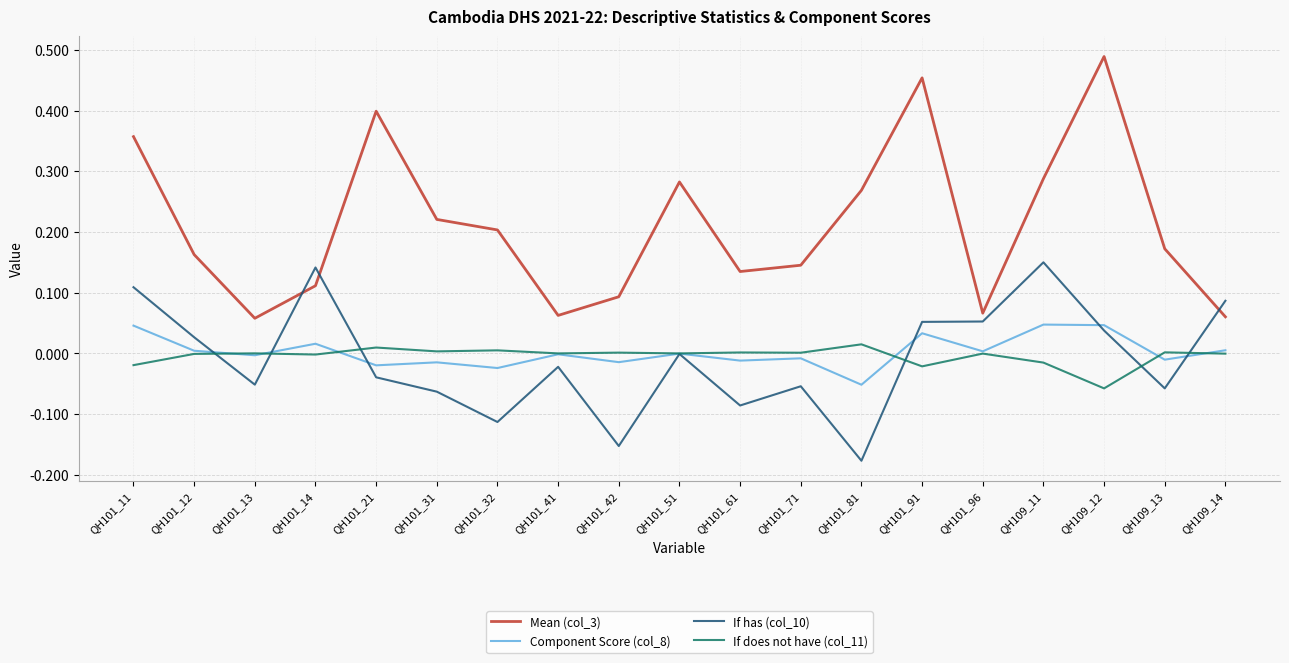

True or false: Component Score (col_8) has a value of 0.0 at QH109_11.

True